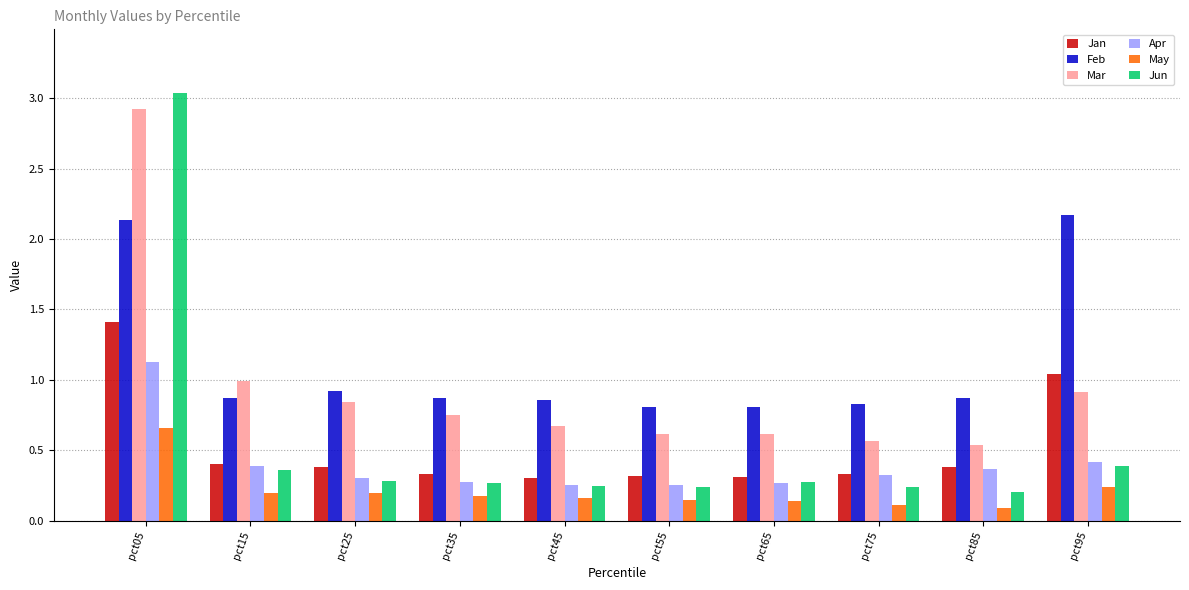

What is the lowest value of the Mar series?

0.5